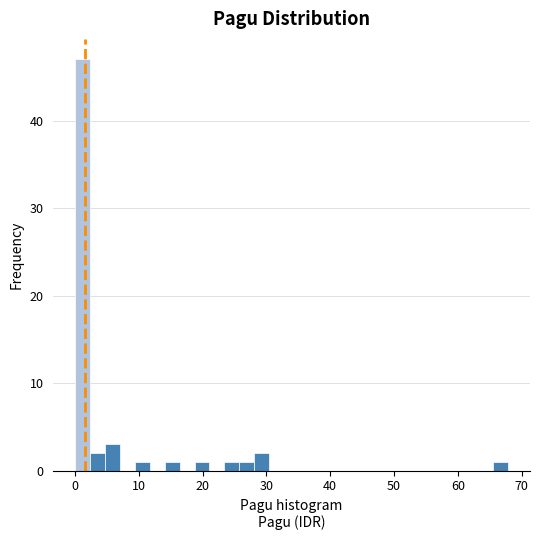

Around what value on the x-axis is the tallest bar? Give the approximate position of its centre, as read against the axis.

1